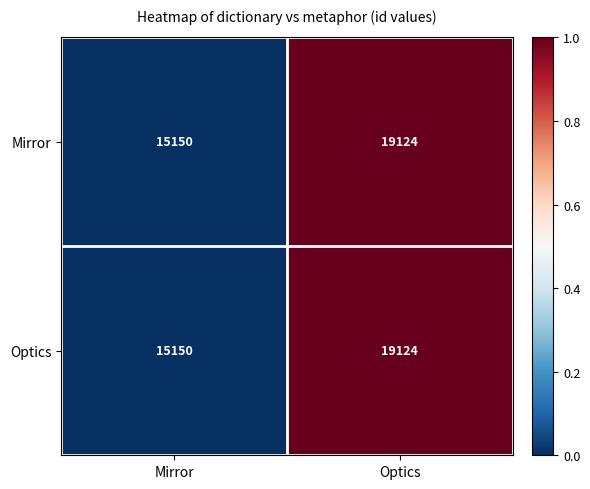

What is the total value across all series at Mirror?

30300